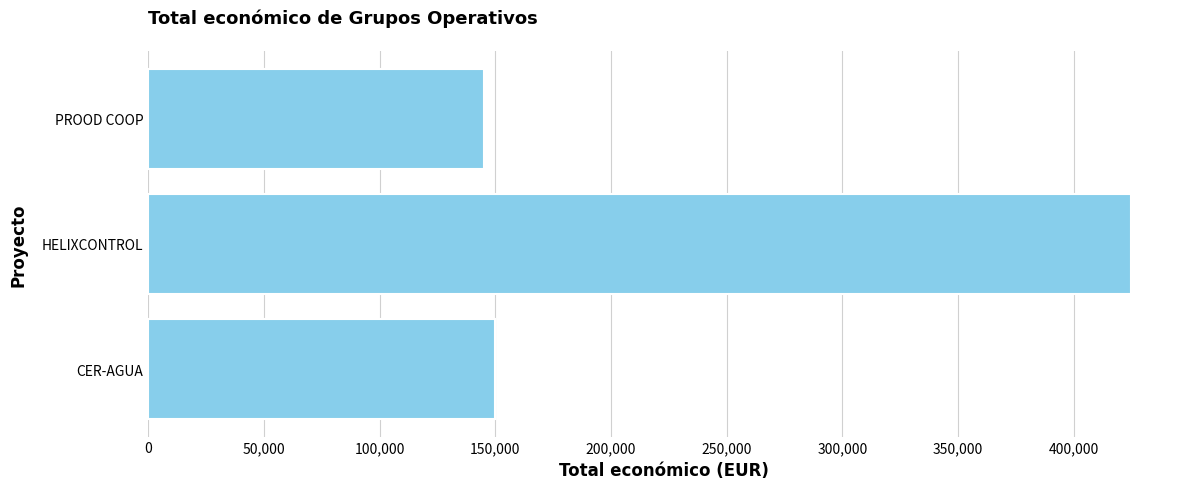

At which label is the value closest to 284860?

CER-AGUA